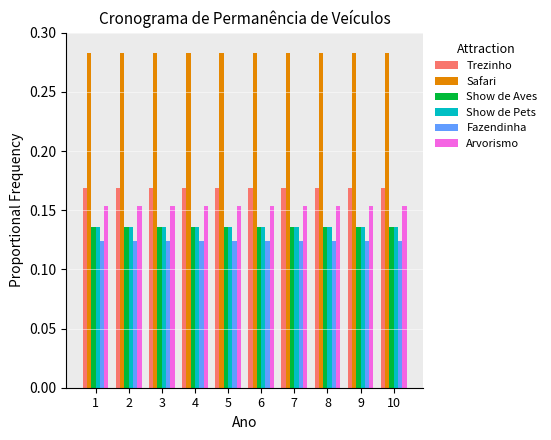

What is the sum of all Fazendinha values?

1.2